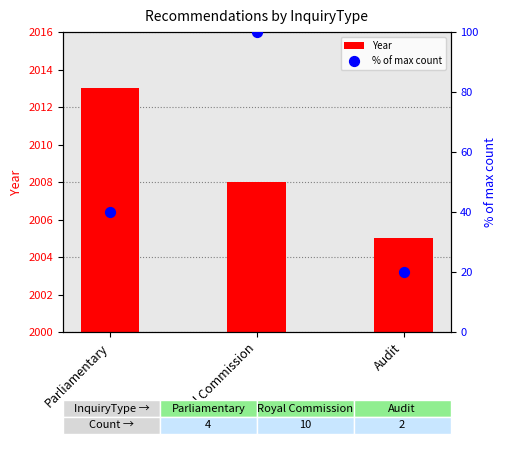

Is the value of Year at Royal Commission greater than the value of % of max count at Parliamentary?

Yes